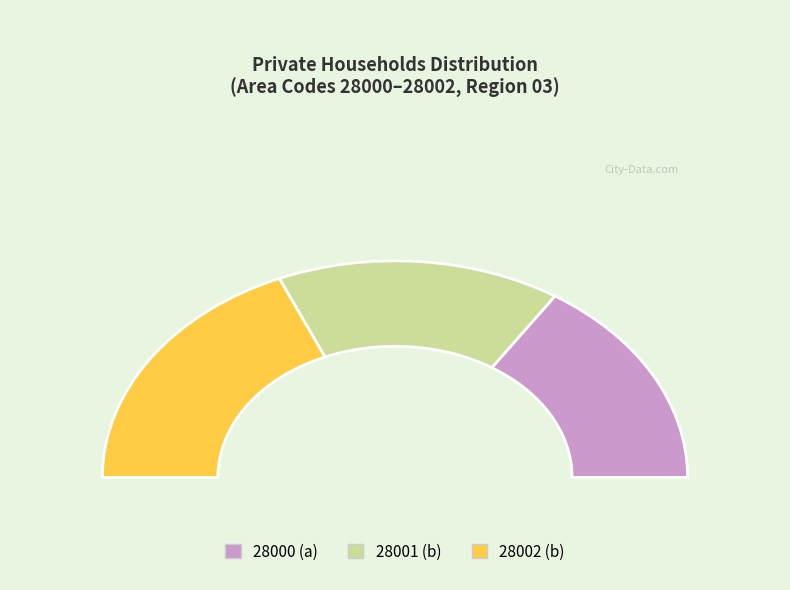

Is there any slice that represents more than half of the pie?

No